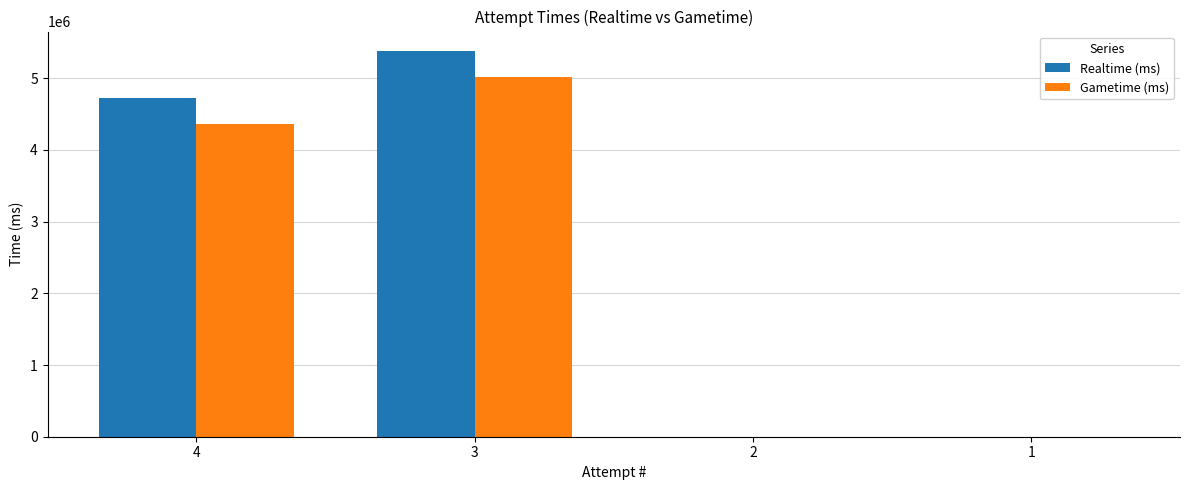

The value of Gametime (ms) at 4 is 4362107. True or false?

True